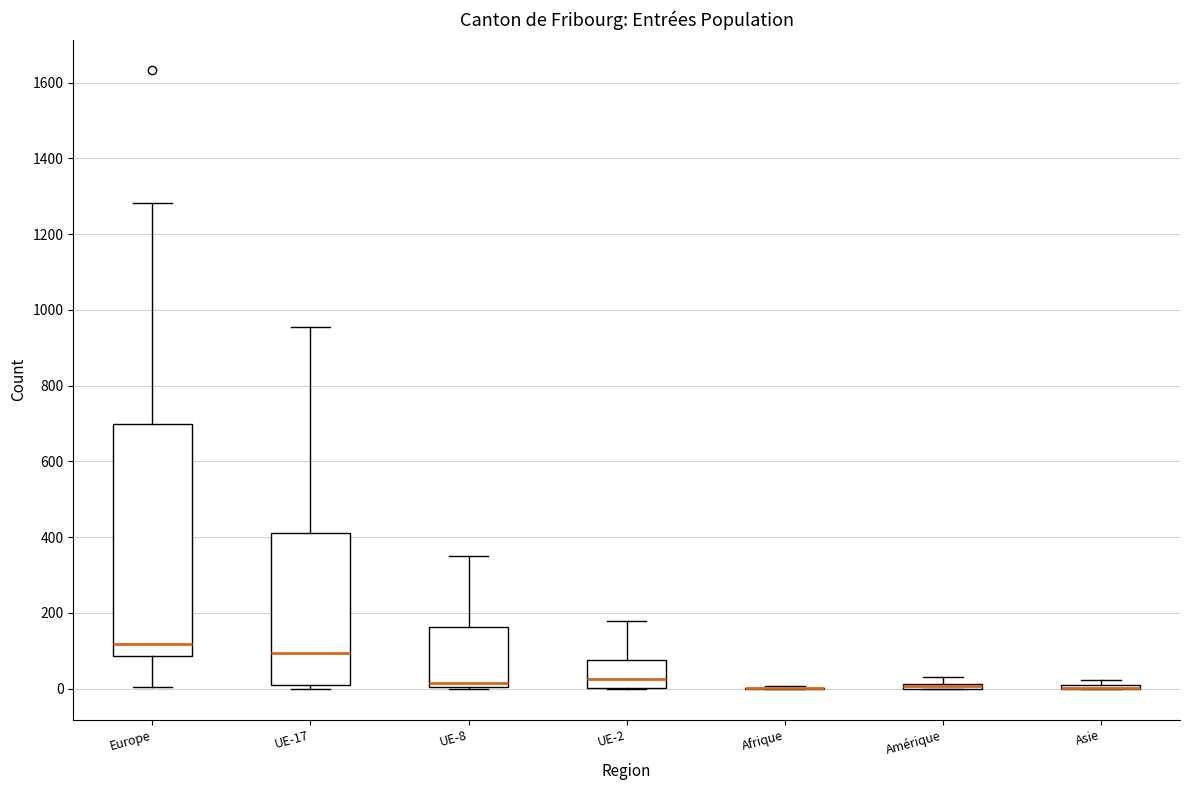

Comparing the boxes themselves (not the whiskers), which one is the tallest?

Europe